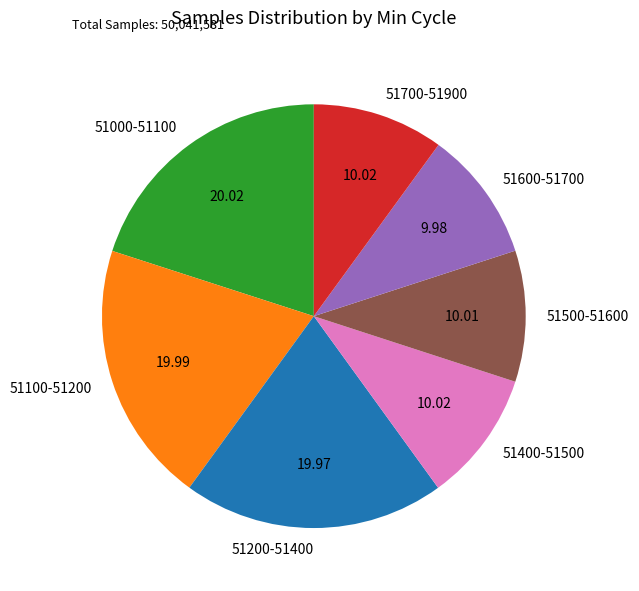

Is the sum of 51700-51900 and 51100-51200 greater than half?

No